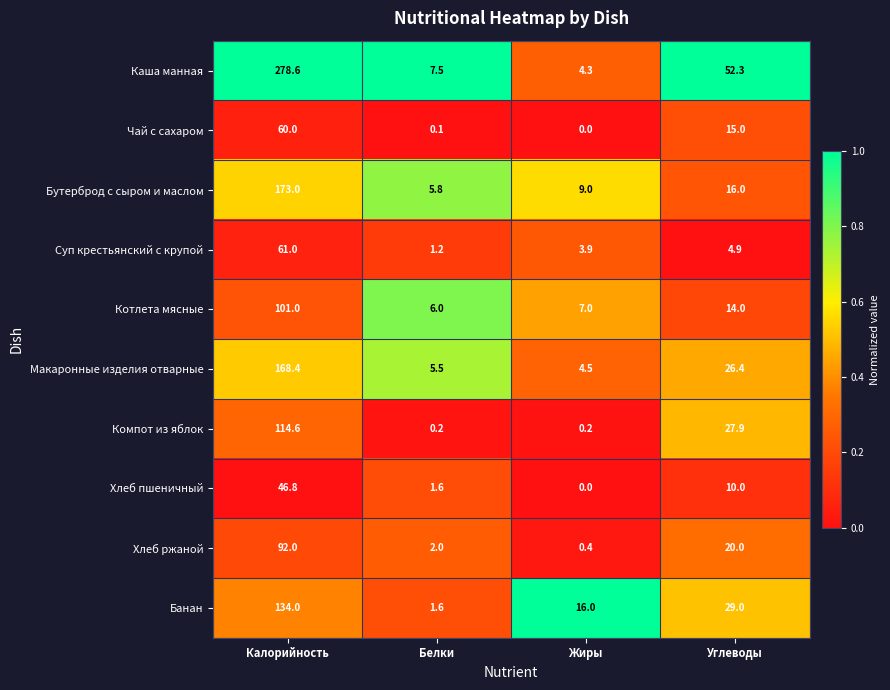

Is it true that Макаронные изделия отварные equals 38.3 at Углеводы?

False